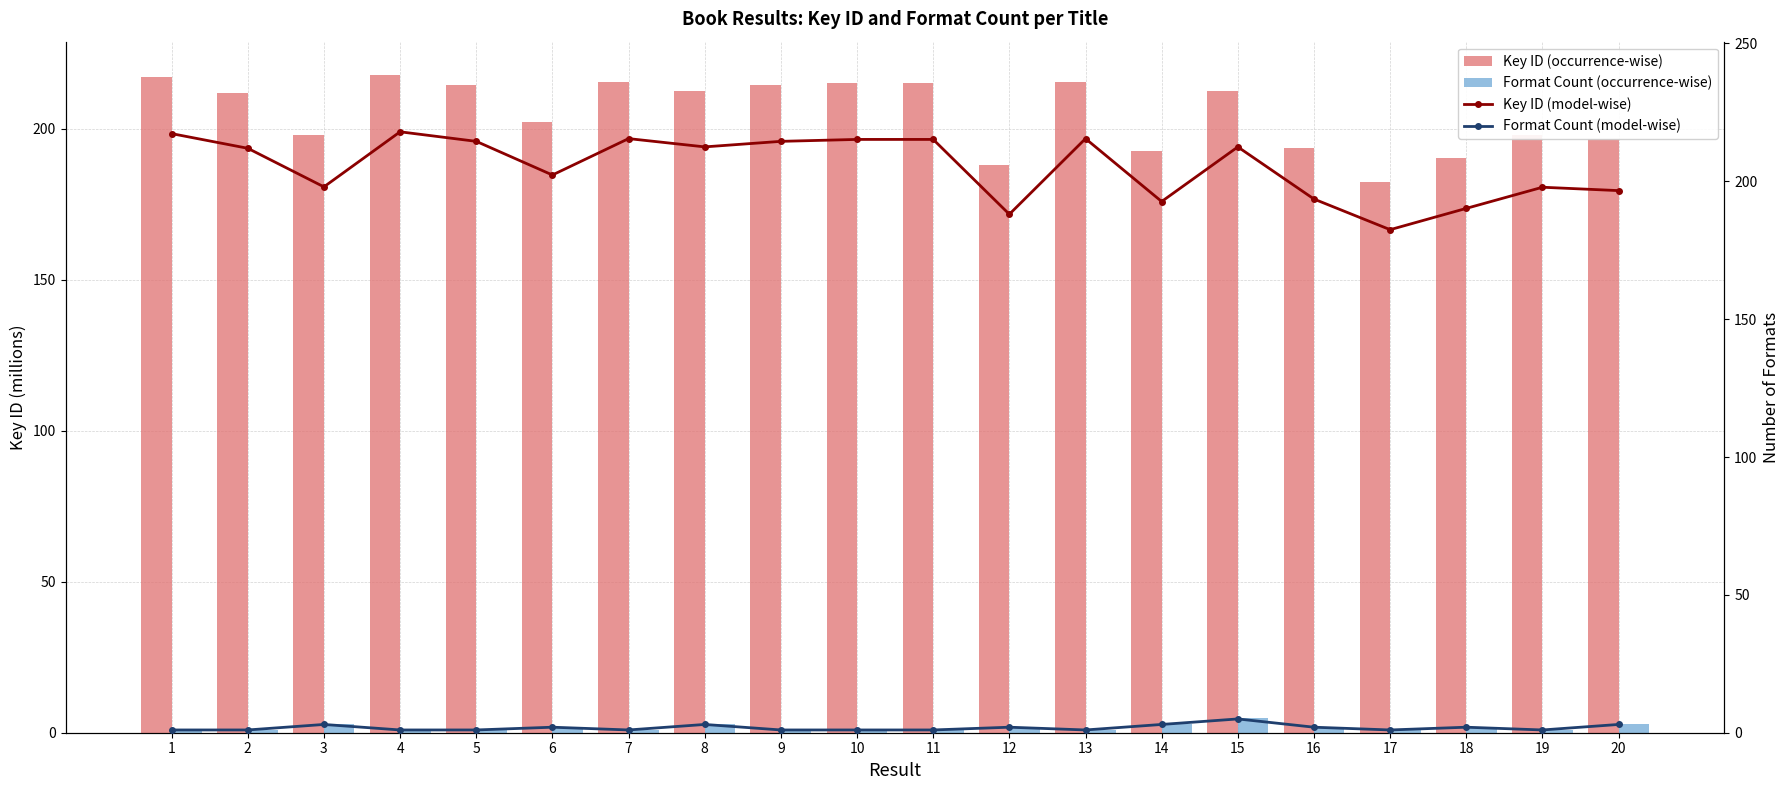

How many data points in Key ID (occurrence-wise) are above 212?

10